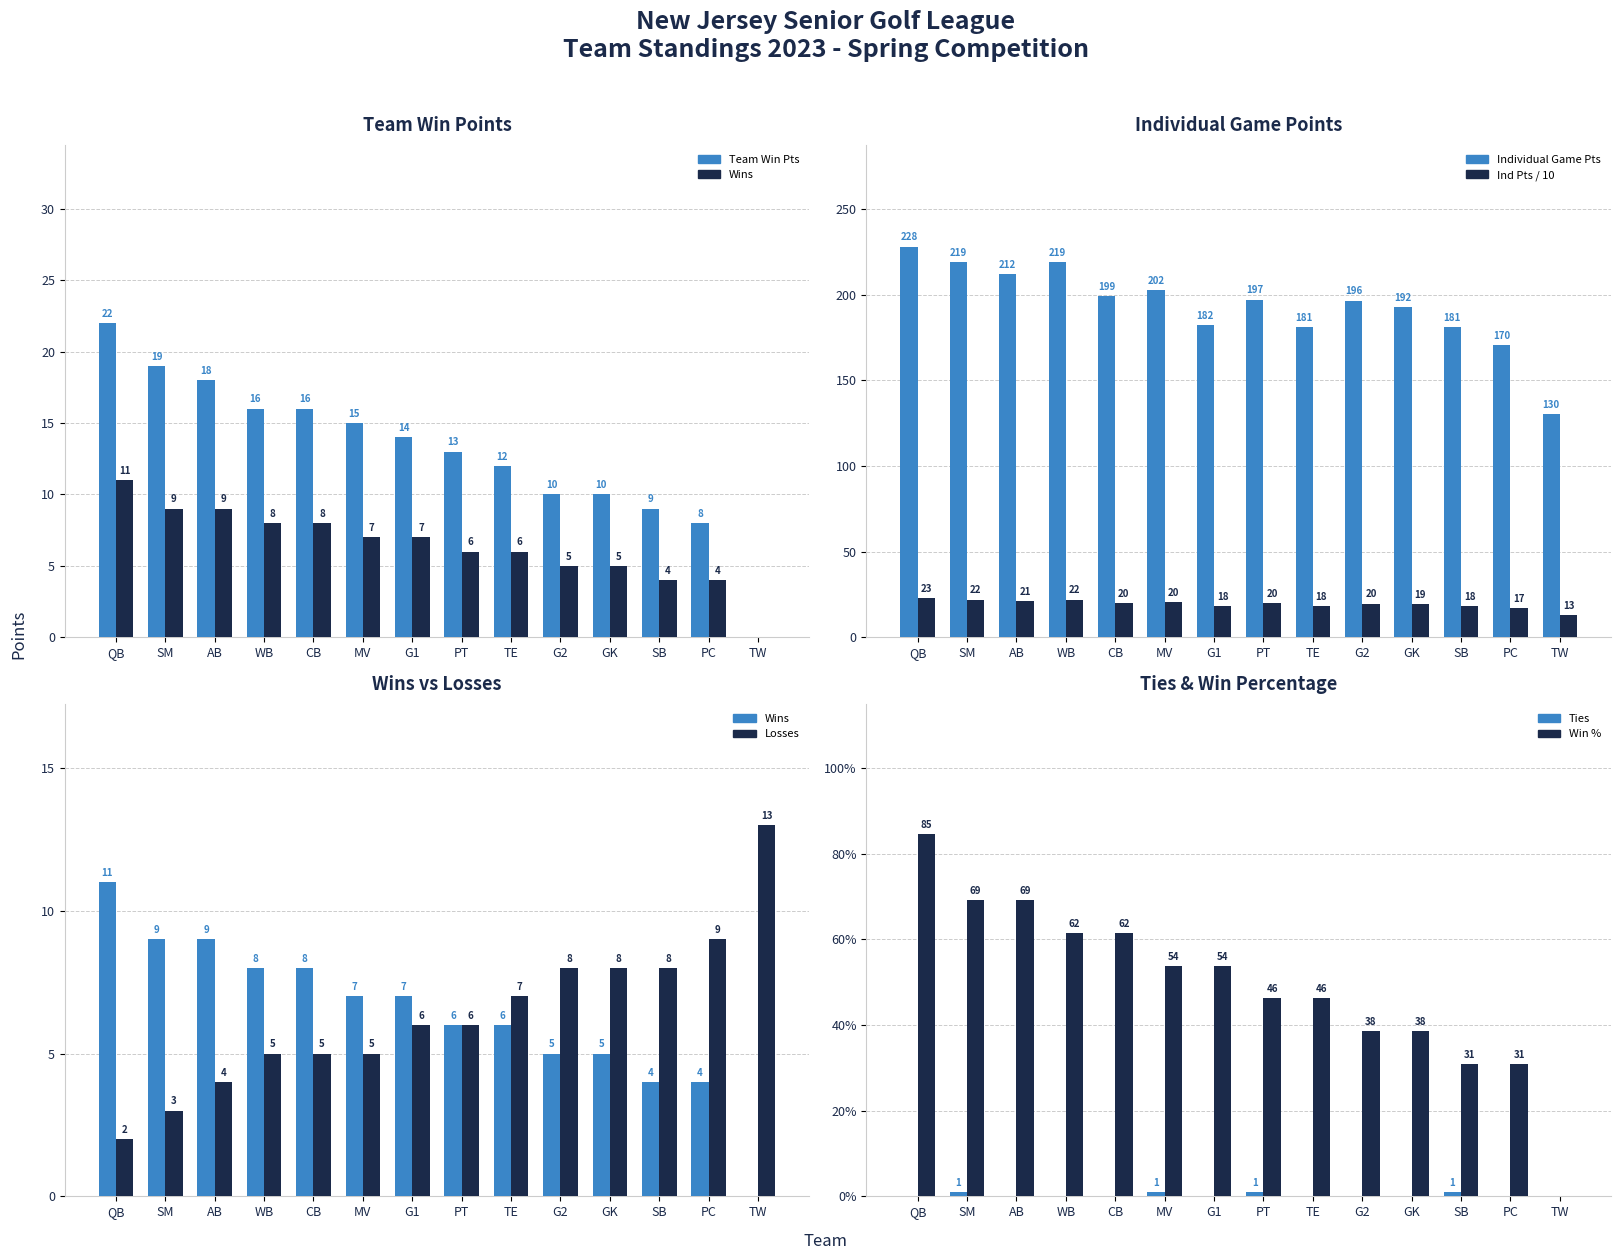

Which series has the widest spread of values?

Individual Game Pts